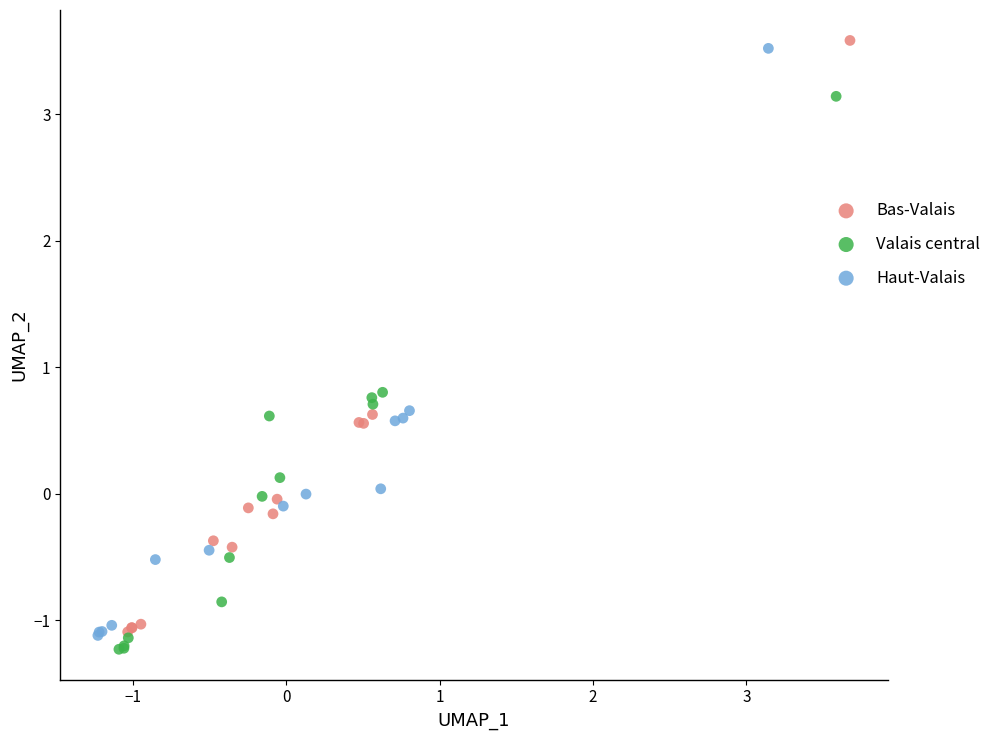

Which series has the largest Y range (max minus min)?

Bas-Valais